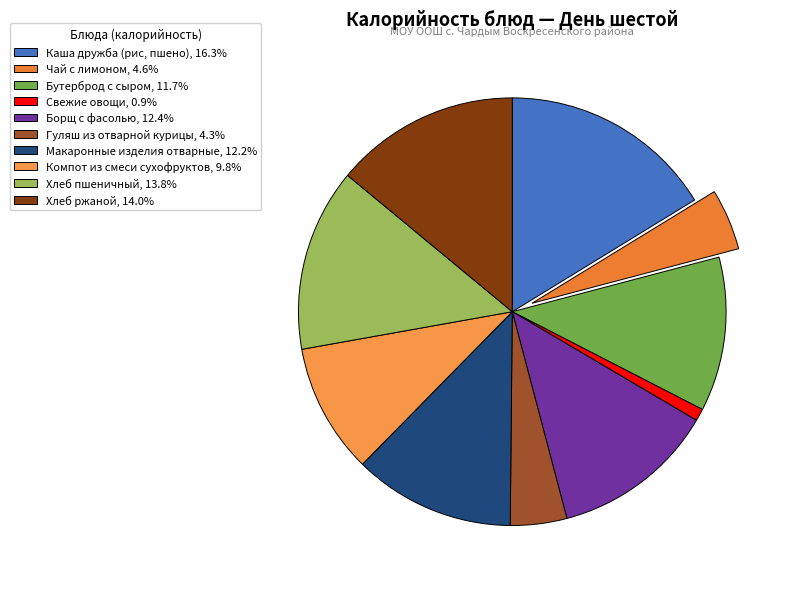

Is Каша дружба (рис, пшено) the majority of the pie?

No